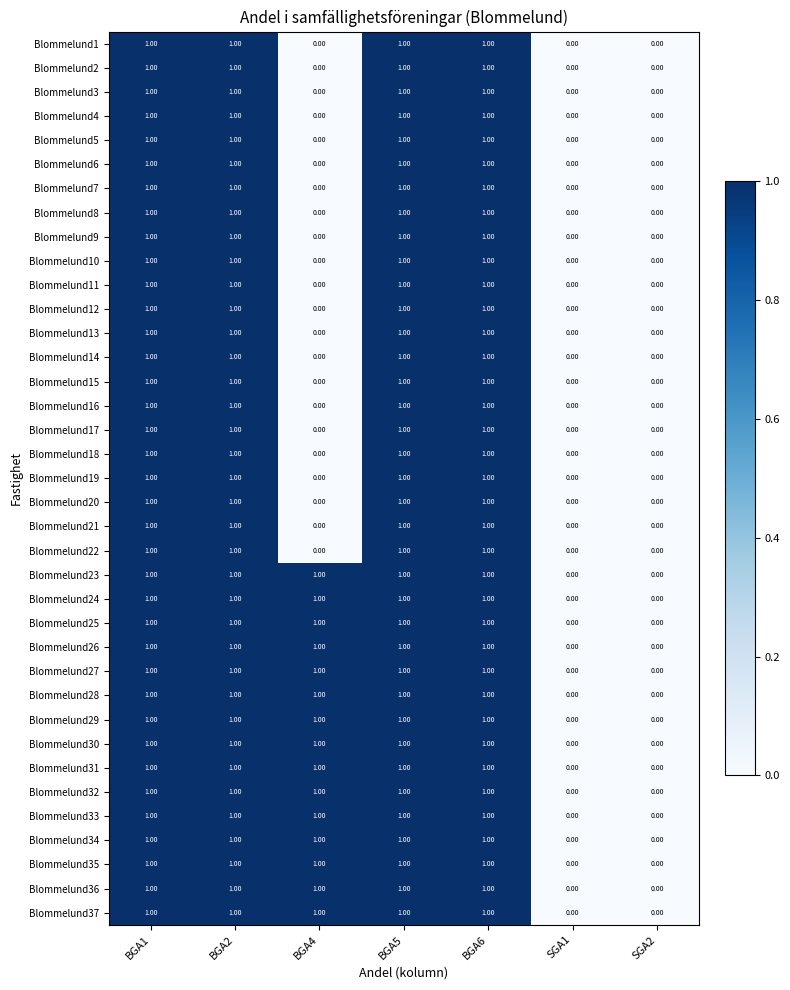

What is the sum of all Blommelund36 values?

5